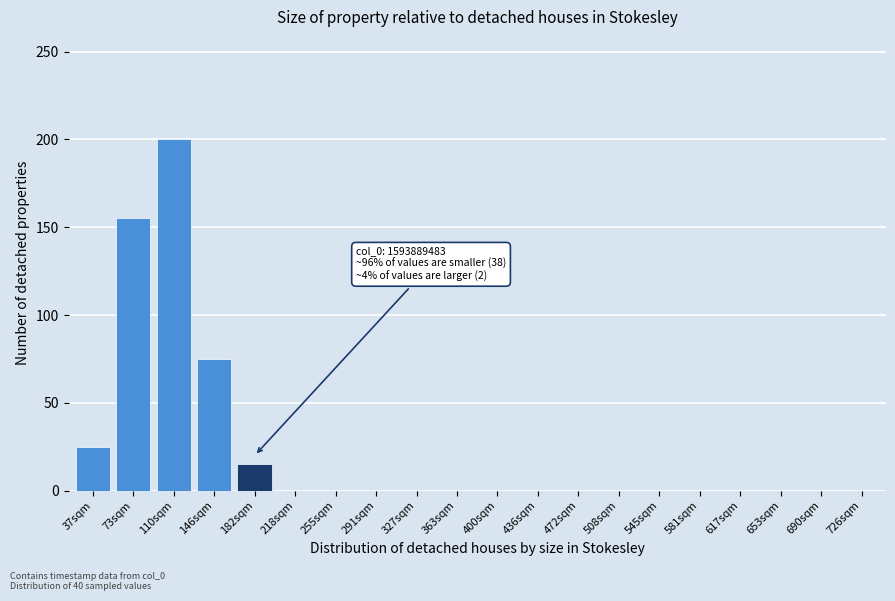

Reading left to right, extract all data points from this chart.

37sqm=25	73sqm=155	110sqm=200	146sqm=75	182sqm=15	218sqm=0	255sqm=0	291sqm=0	327sqm=0	363sqm=0	400sqm=0	436sqm=0	472sqm=0	508sqm=0	545sqm=0	581sqm=0	617sqm=0	653sqm=0	690sqm=0	726sqm=0